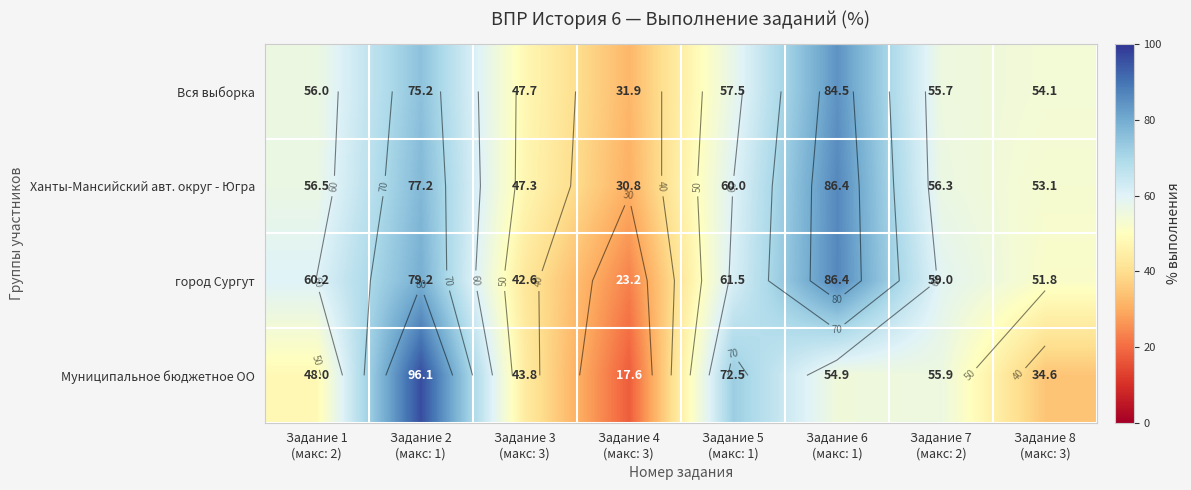

Rank the categories by Муниципальное бюджетное ОО value from lowest to highest.

Задание 4 (макс: 3), Задание 8 (макс: 3), Задание 3 (макс: 3), Задание 1 (макс: 2), Задание 6 (макс: 1), Задание 7 (макс: 2), Задание 5 (макс: 1), Задание 2 (макс: 1)